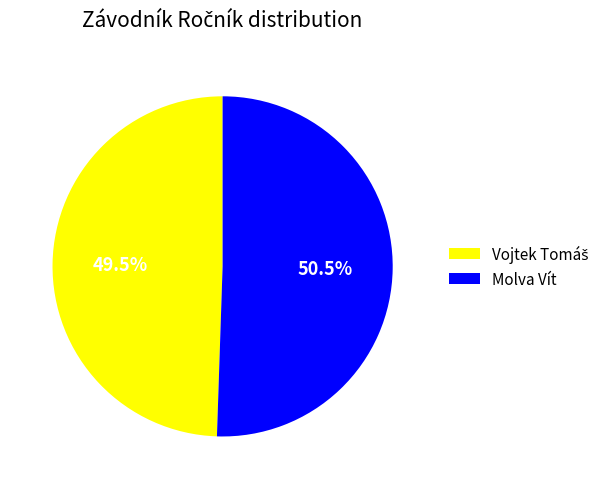

Which slice is the largest?

Molva Vít